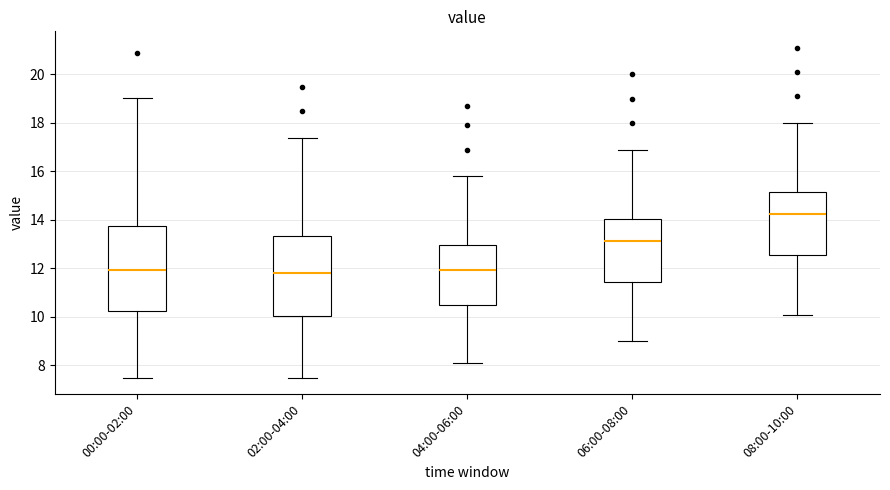

Where does the lower whisker of the box for 02:00-04:00 end on the y-axis? The values are not printed on the chart, so give them approximately, as read against the axis.

7.6